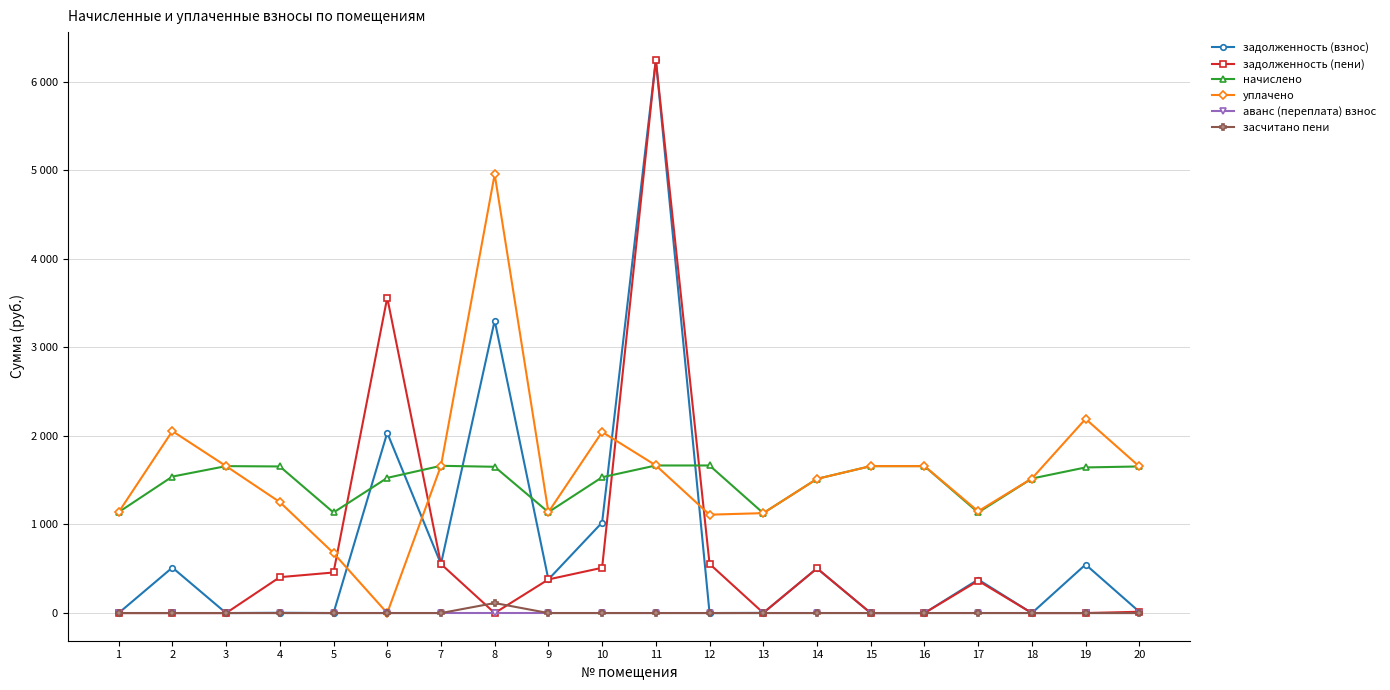

What are all the series names shown in the legend?

задолженность (взнос), задолженность (пени), начислено, уплачено, аванс (переплата) взнос, засчитано пени